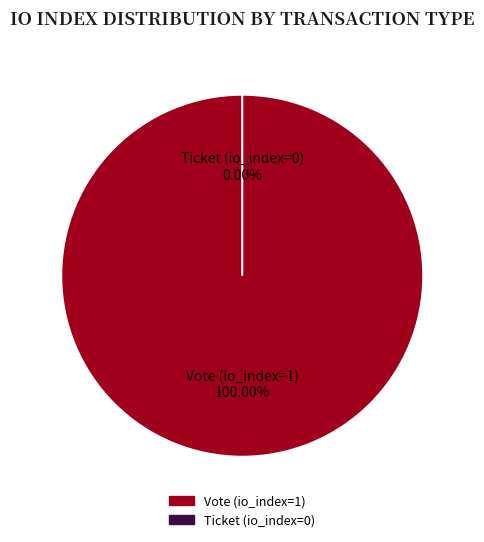

Which slice represents more than half of the pie?

Vote (io_index=1)